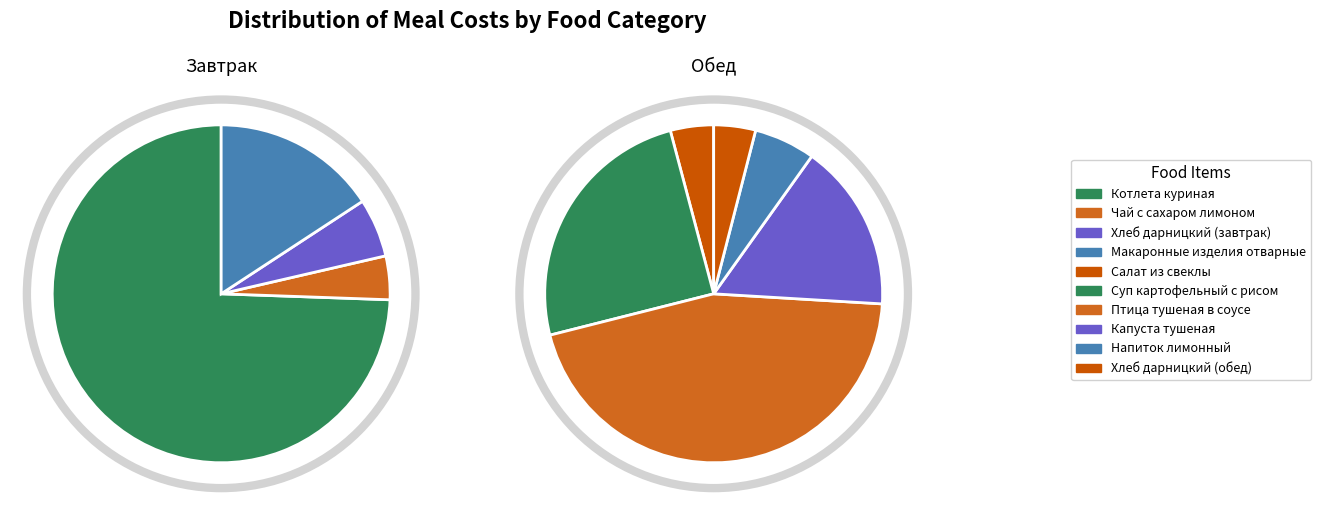

What percentage is NOT represented by Котлета куриная?

69.0%